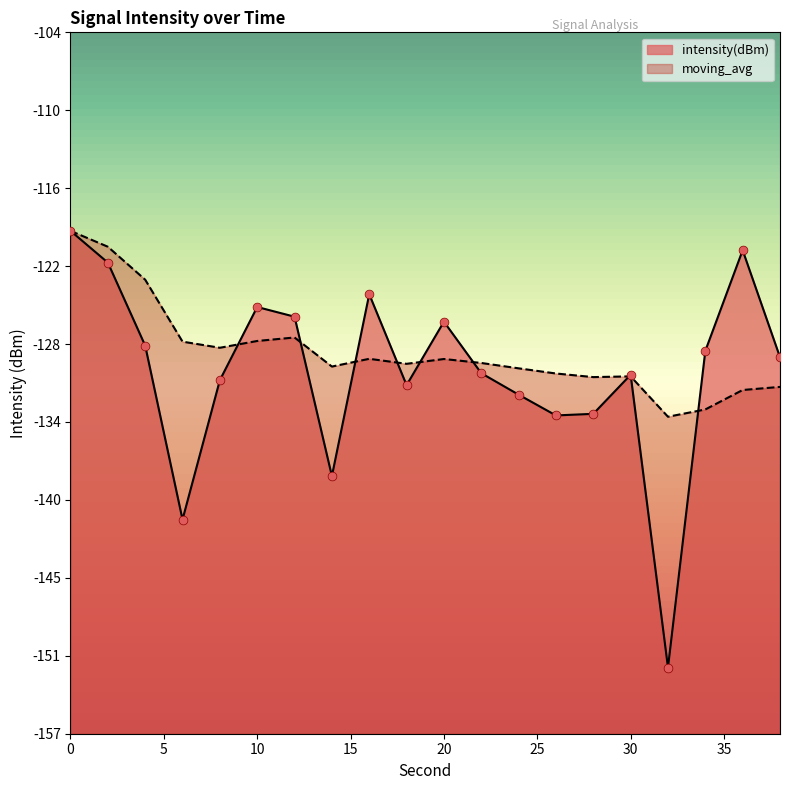

Which series has the largest Y range (max minus min)?

intensity(dBm)